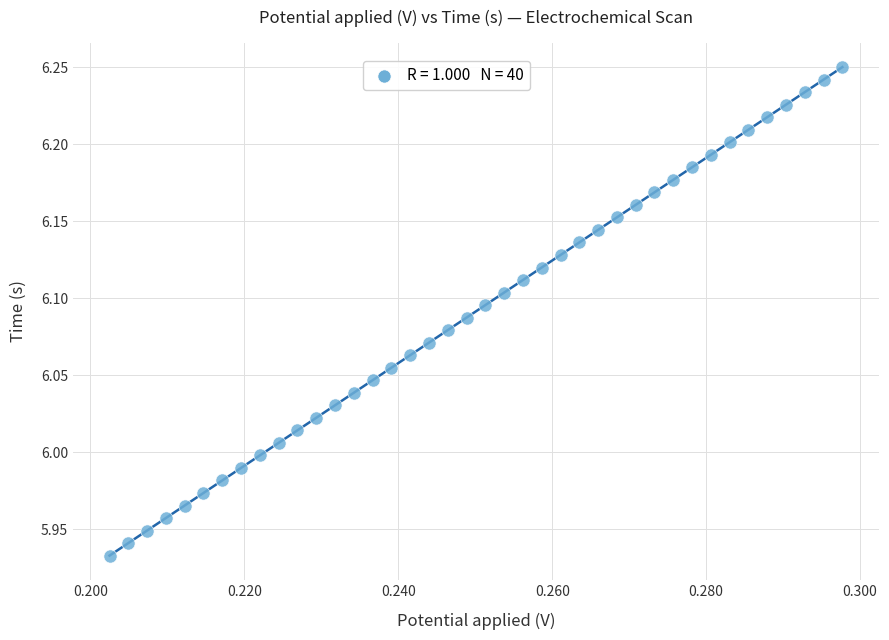

What is the range of Y values (max minus min)?

0.3